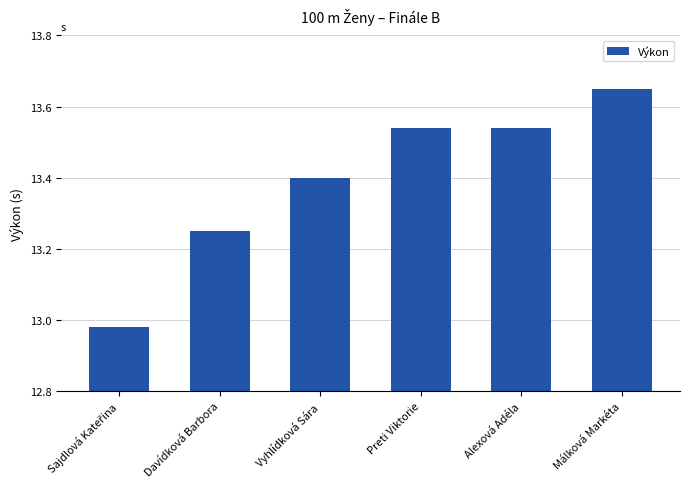

Are the bars horizontal?

No